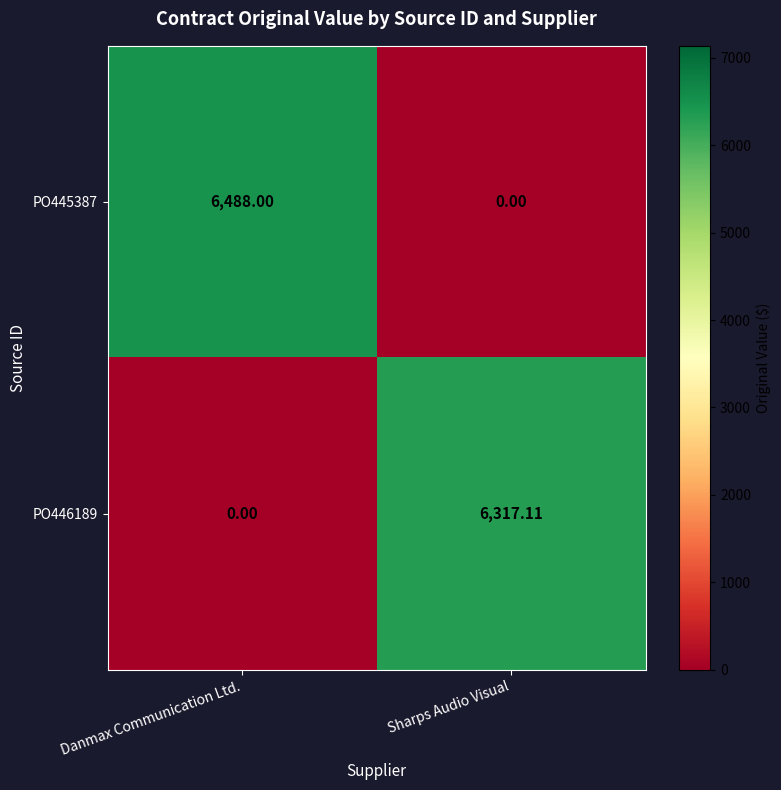

How many categories are shown in the chart?

2